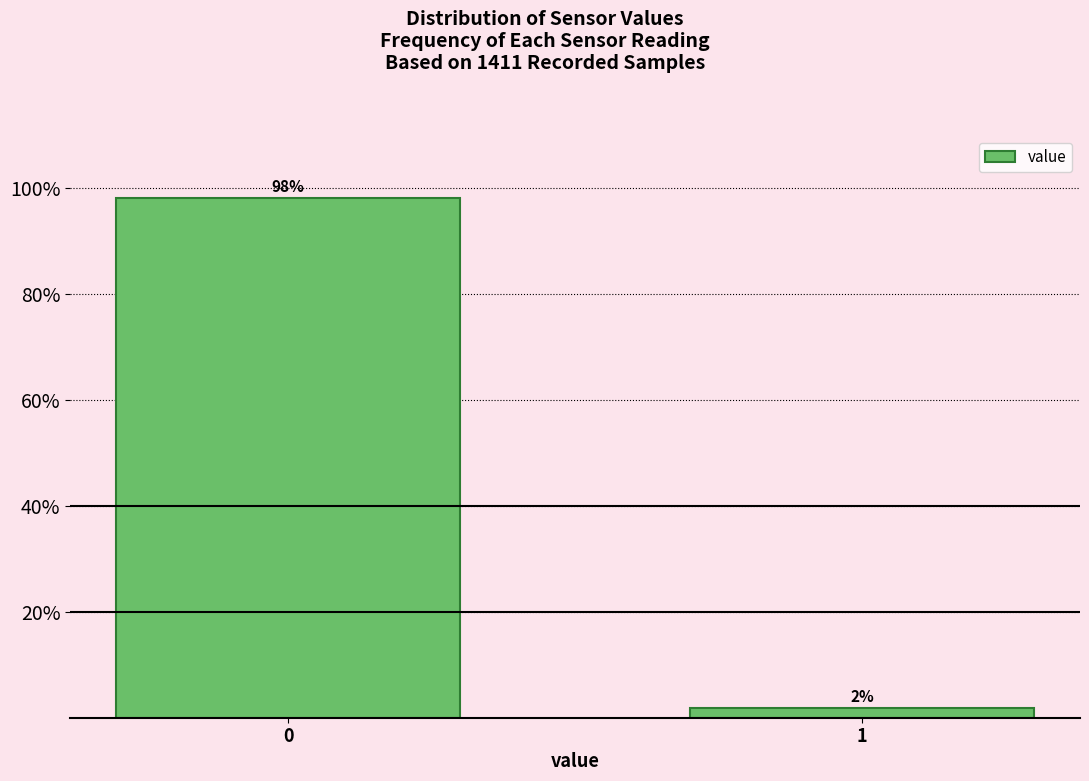

List the labels in order of value, largest first.

0, 1